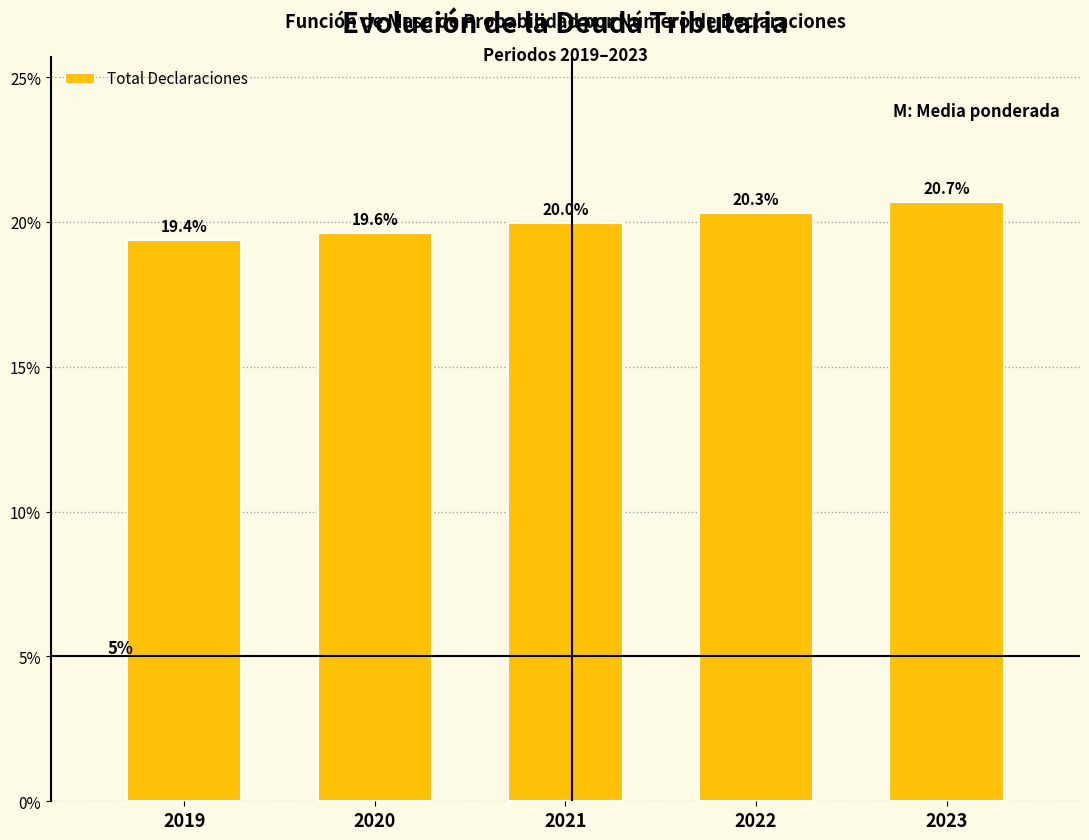

Reading left to right, transcribe all the data shown in this chart.

2019=19.4	2020=19.6	2021=20.0	2022=20.3	2023=20.7